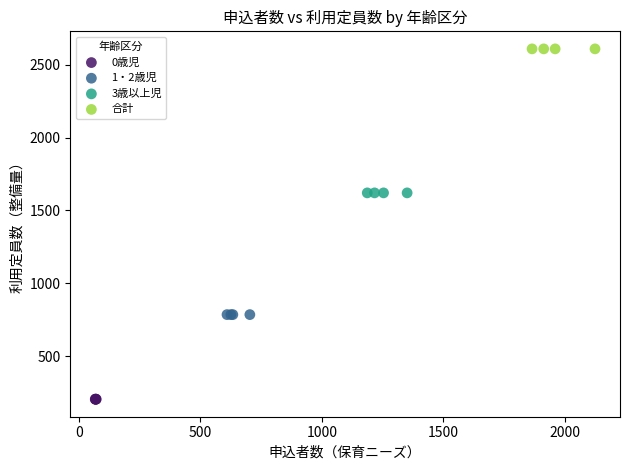

Which series contains the highest Y value?

合計